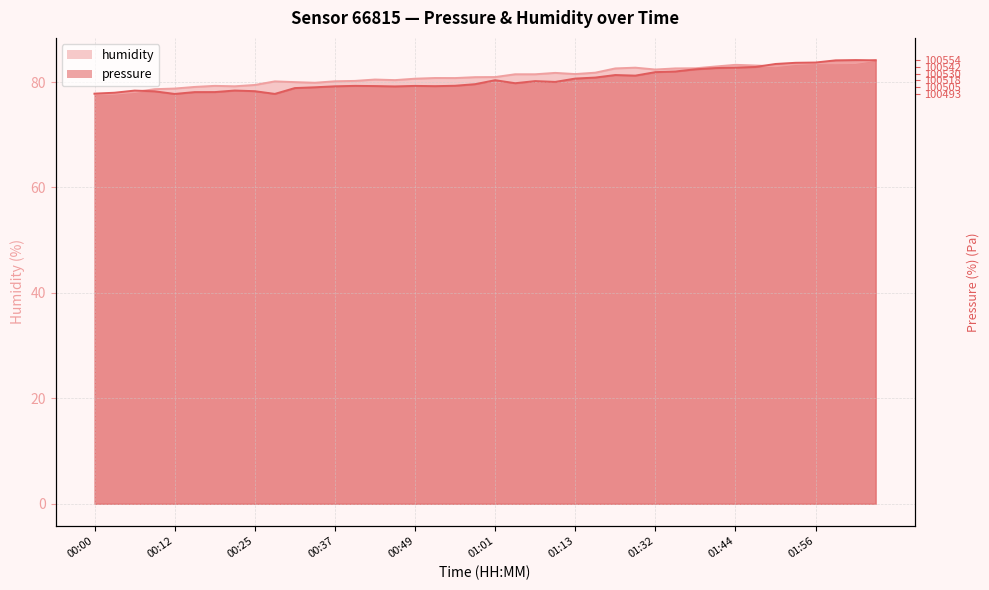

True or false: humidity has a value of 77.7 at 00:00.

True